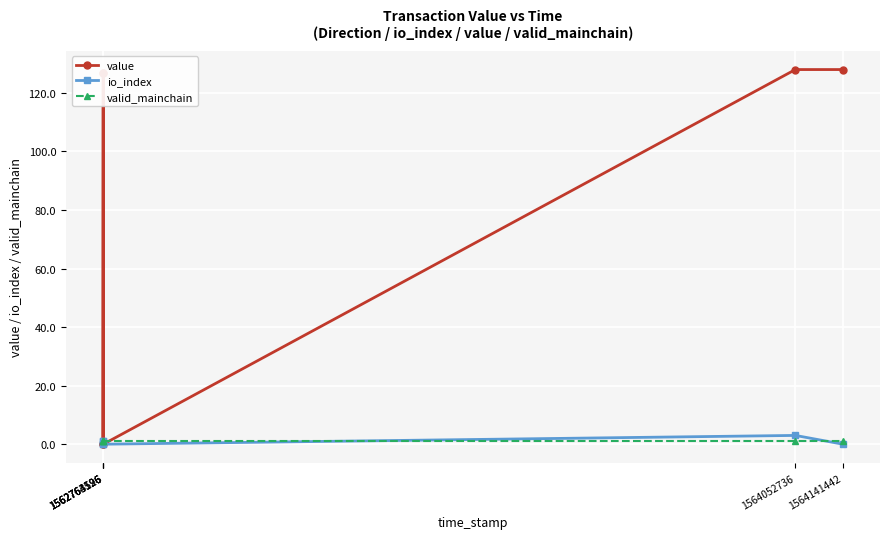

What is the approximate value of valid_mainchain at 1562763526?

1.0